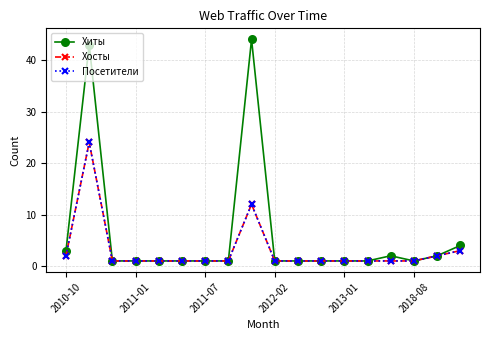

Is this an area chart (filled region under the line)?

No